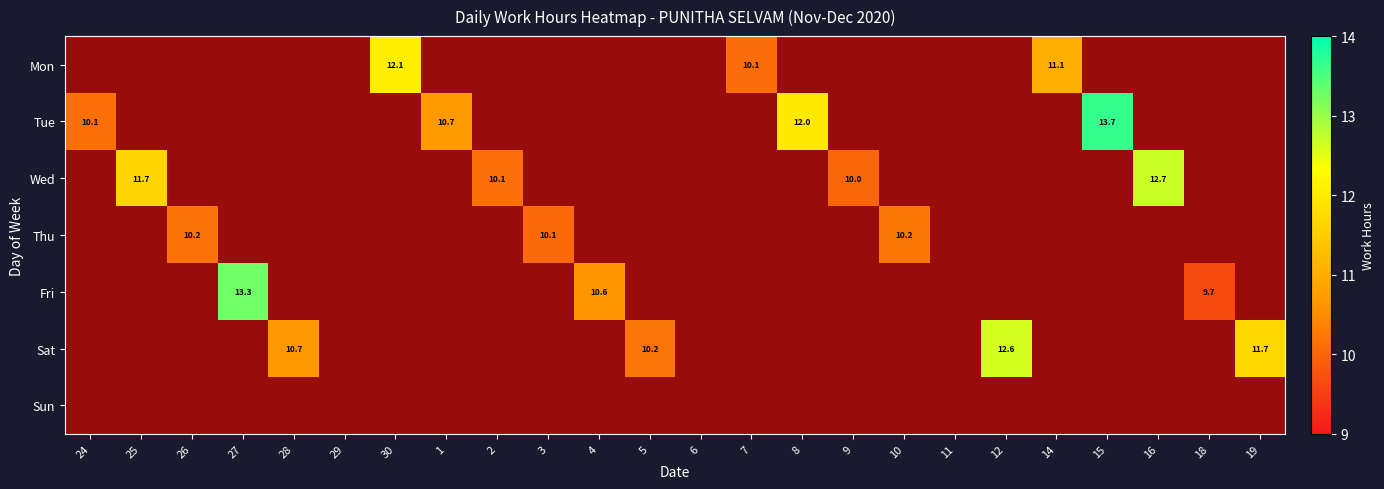

The Wed series shows 15.5 at 25. True or false?

False